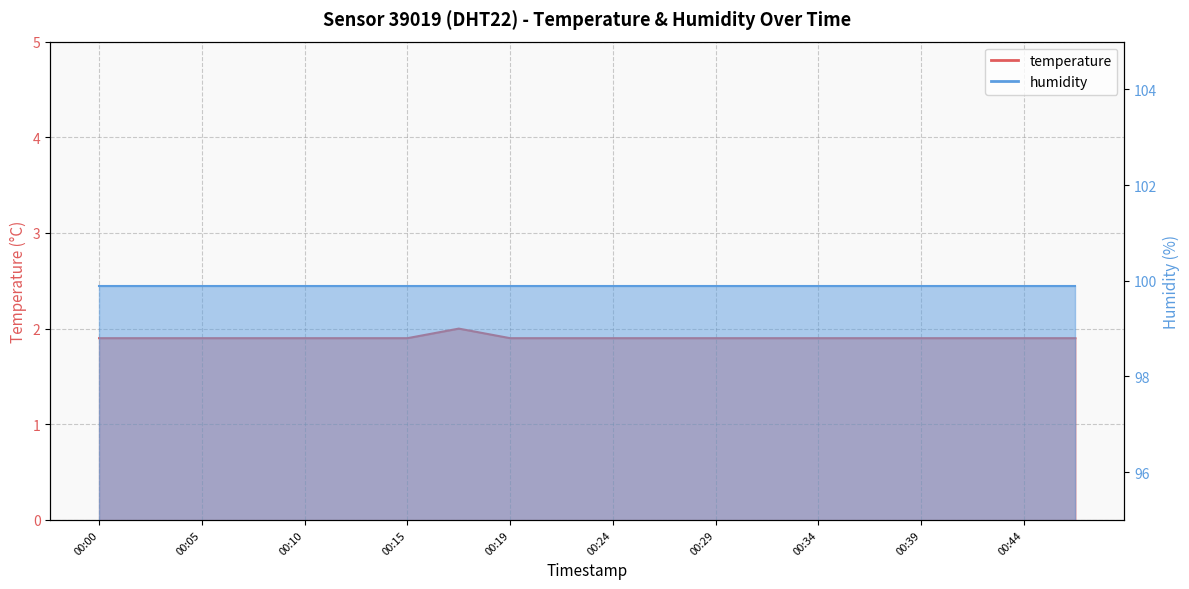

What is the difference between the maximum and minimum values?

0.1